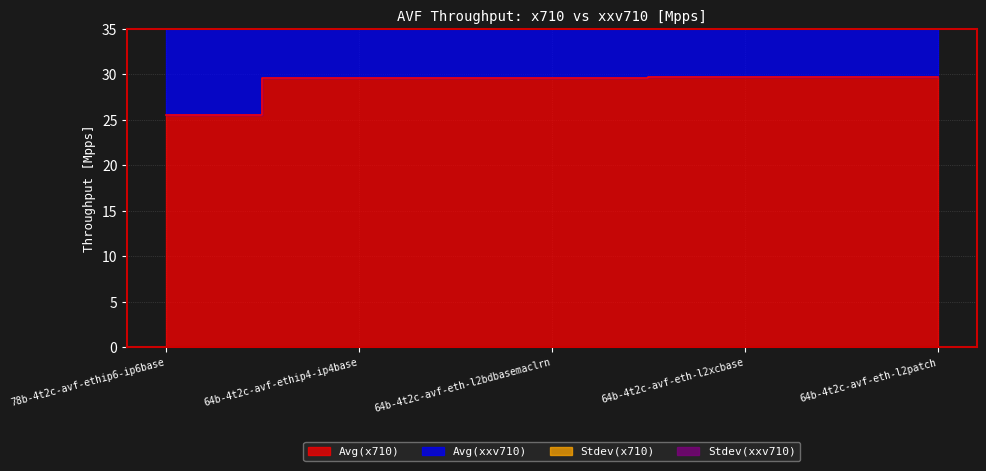

True or false: Stdev(x710) has a value of -0.0 at 78b-4t2c-avf-ethip6-ip6base.

False